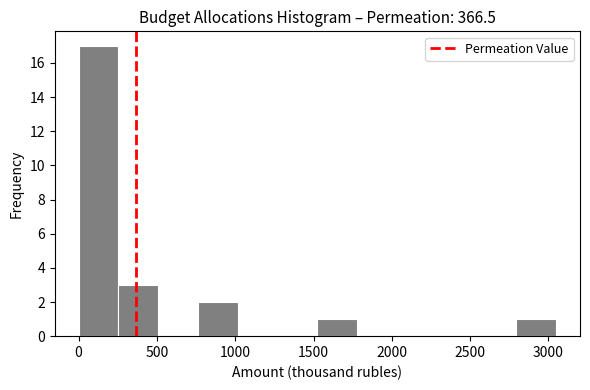

Reading left to right, transcribe this chart: for each bar, give the range it covers on the x-axis and its height. Neither the bar edges nor the heights are printed on the chart, so give them approximately, as read against the axes.

0 to 250: 17
250 to 500: 3
500 to 750: 0
750 to 1000: 2
1000 to 1250: 0
1250 to 1500: 0
1500 to 1800: 1
1800 to 2050: 0
2050 to 2300: 0
2300 to 2550: 0
2550 to 2800: 0
2800 to 3050: 1